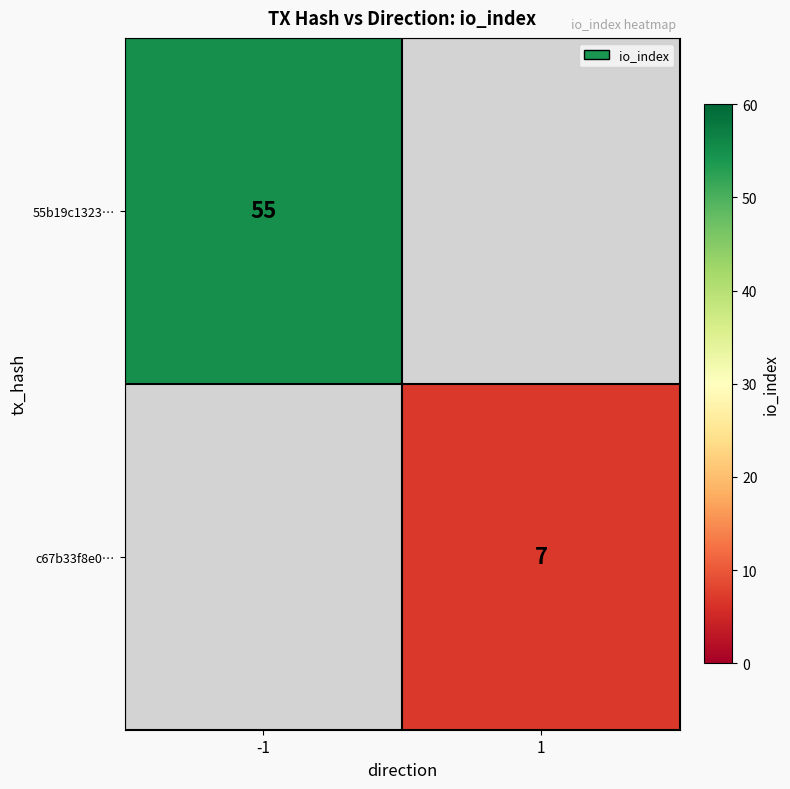

At how many categories does at least one series exceed 40?

1